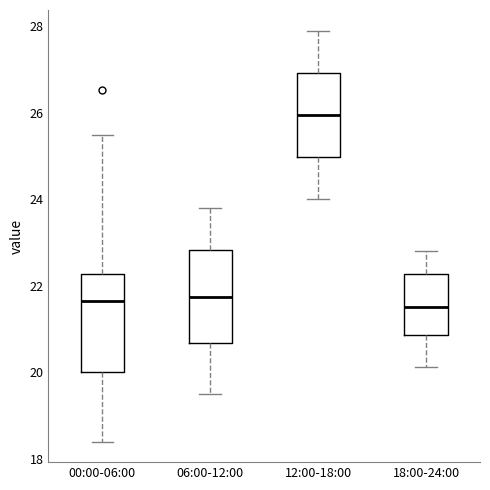

Reading left to right, read every box against the y-axis: the position of its median line, the range the box covers, and the ends of its whiskers. The values are not printed on the chart, so give them approximately, as read against the axis.

00:00-06:00: median 21.6, box 20.0 to 22.2, whiskers 18.4 to 25.4
06:00-12:00: median 21.8, box 20.6 to 22.8, whiskers 19.6 to 23.8
12:00-18:00: median 26.0, box 25.0 to 27.0, whiskers 24.0 to 28.0
18:00-24:00: median 21.6, box 20.8 to 22.2, whiskers 20.2 to 22.8